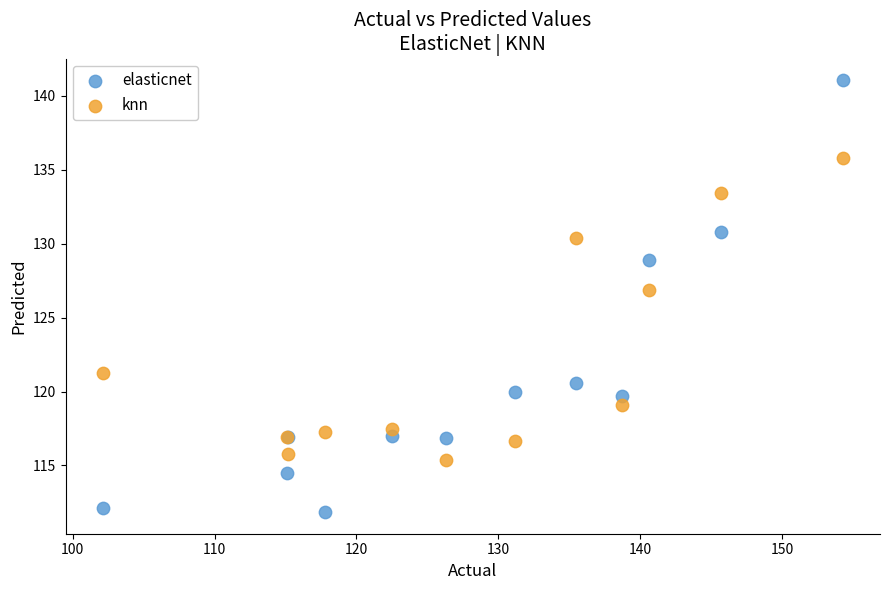

Which series reaches the minimum Y coordinate?

elasticnet